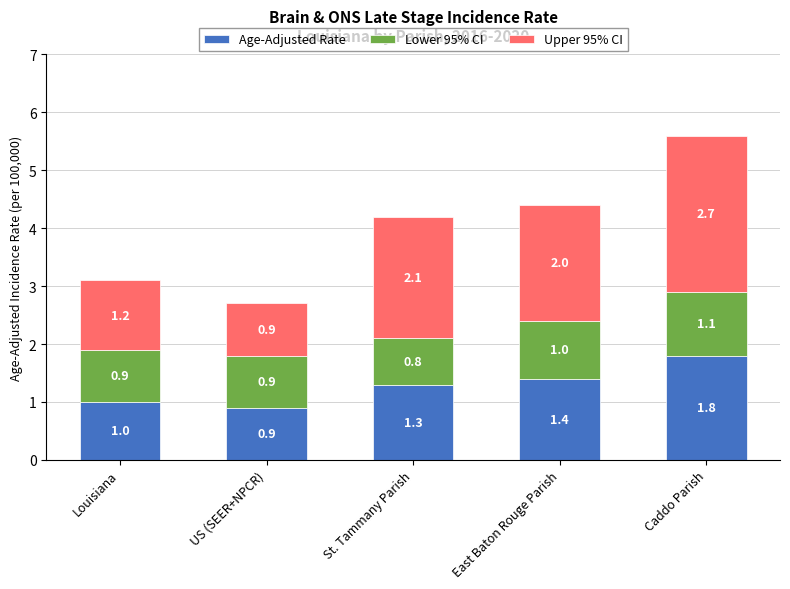

What is the difference between the second highest and minimum values in the Age-Adjusted Rate series?

0.5